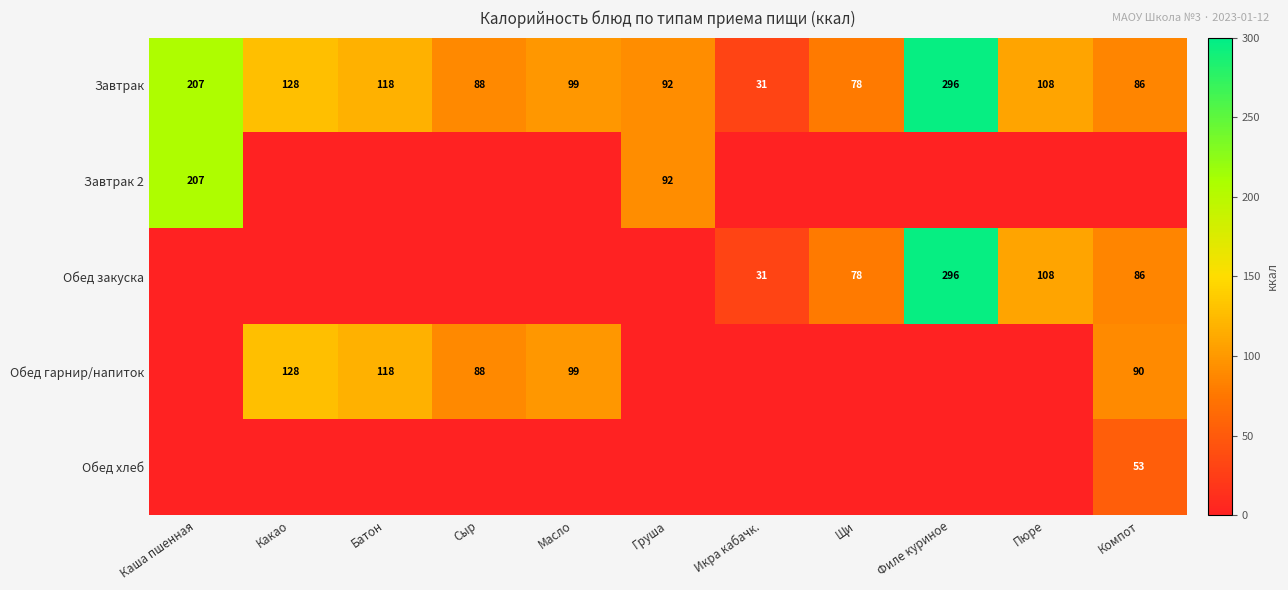

What is the minimum value for Завтрак?

31